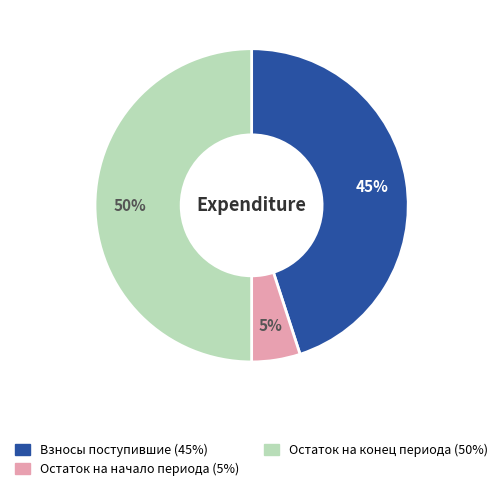

To the nearest percent, what is the difference between the largest and smallest slice percentages?

45%